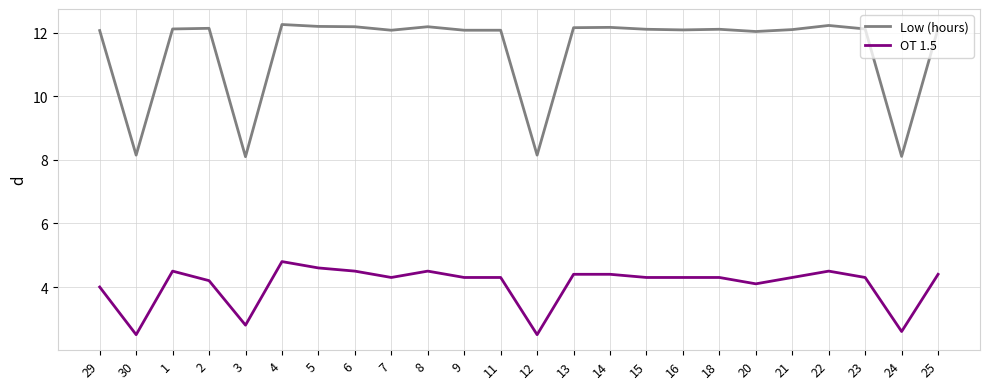

What is the spread (max minus min) of values at 9?

7.8